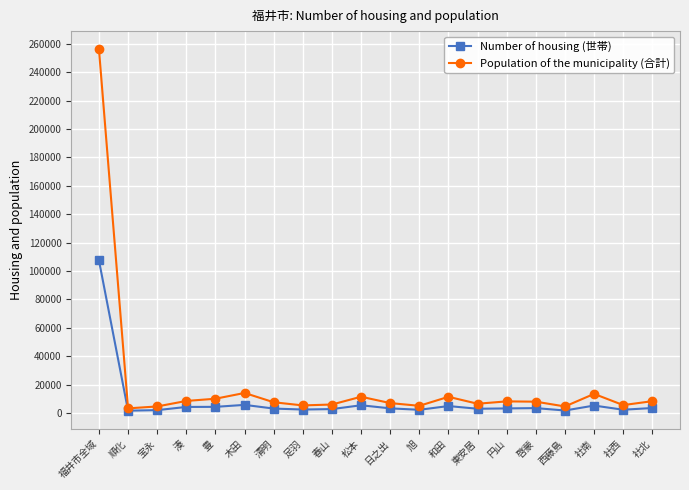

True or false: Population of the municipality (合計) has more than 0 interior local peaks.

True